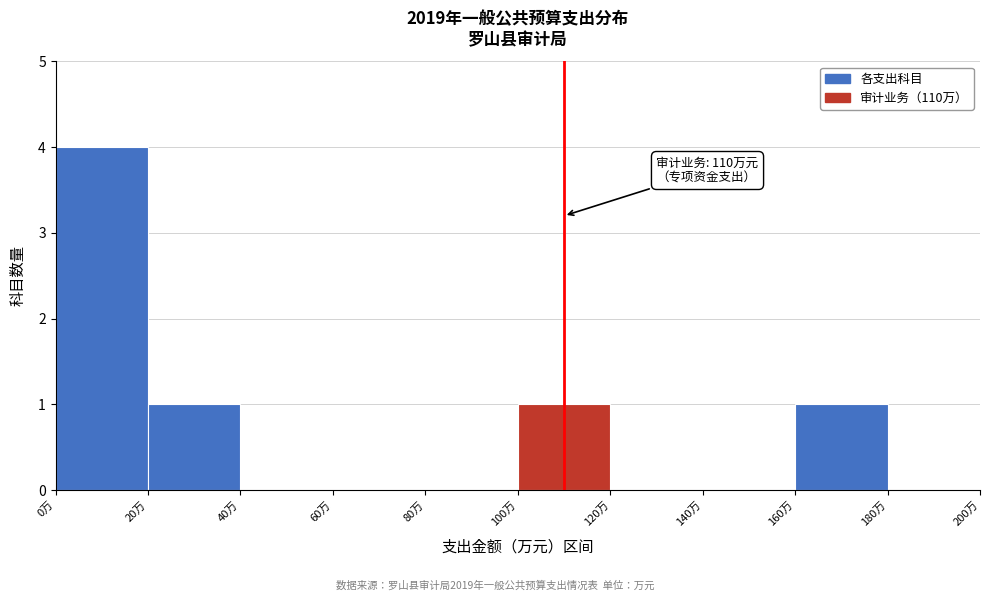

Over which range of the x-axis is the bar tallest?

0 to 20